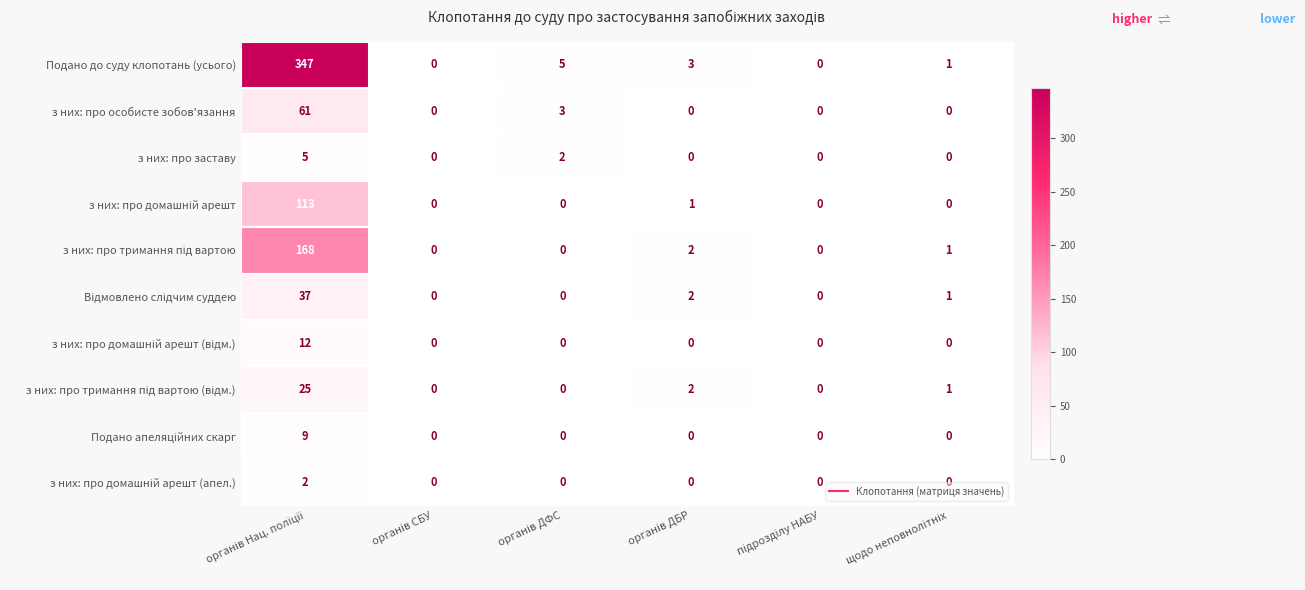

What is the maximum value for з них: про особисте зобов'язання?

61